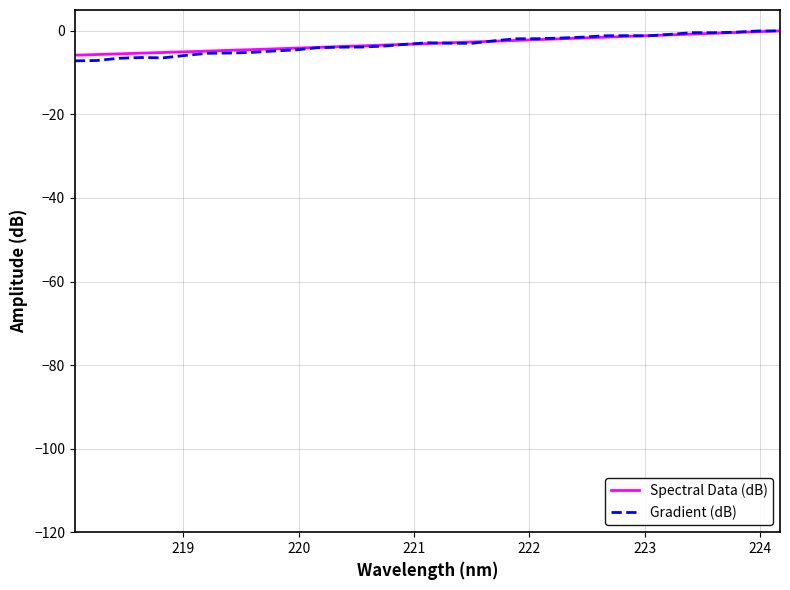

What is the lowest value of the Gradient (dB) series?

-7.2